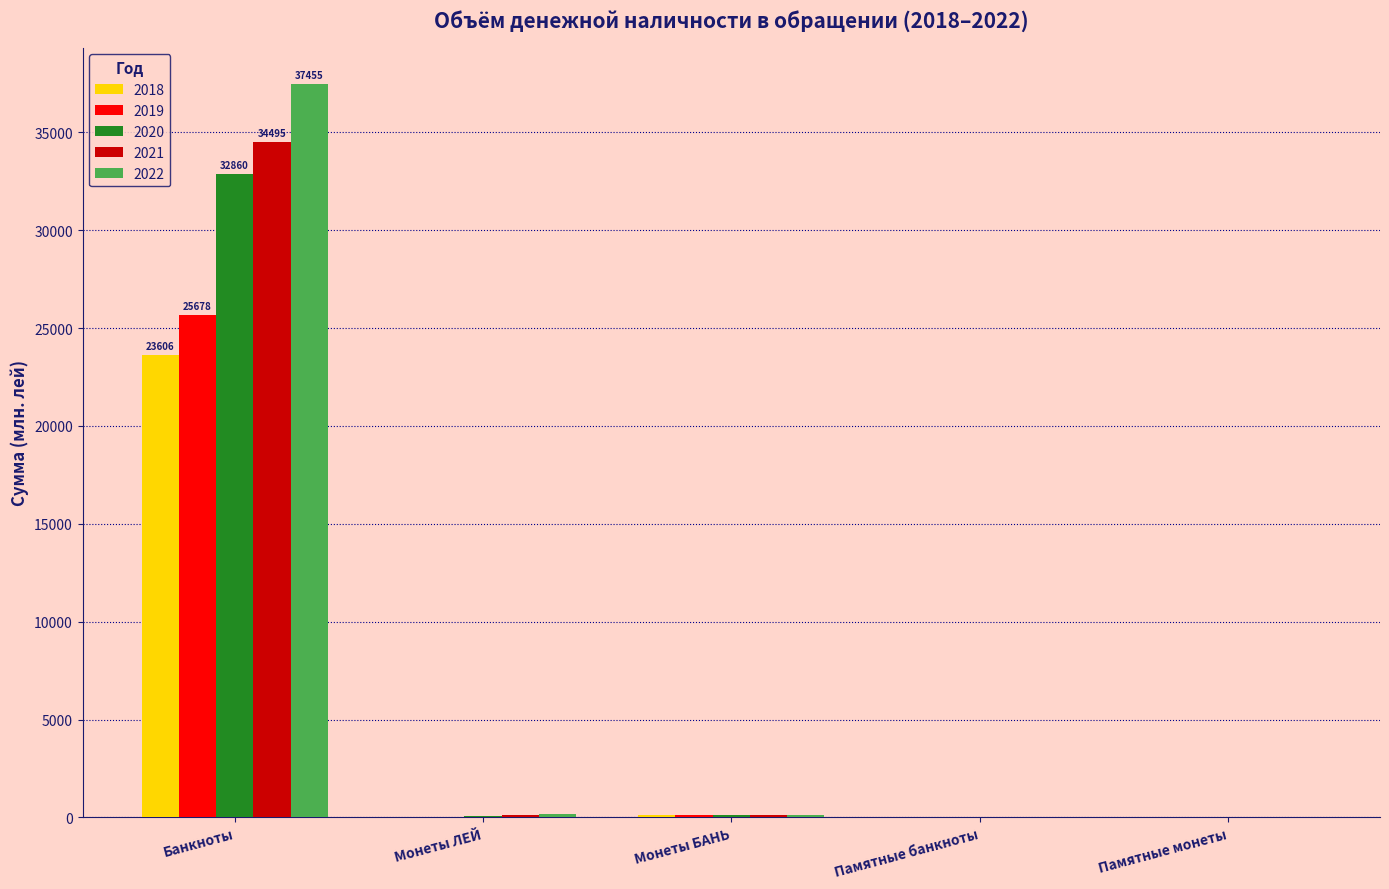

How many series are shown in this chart?

5